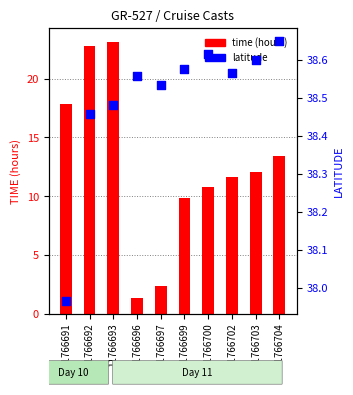

Which series reaches the minimum Y coordinate?

time (hours)